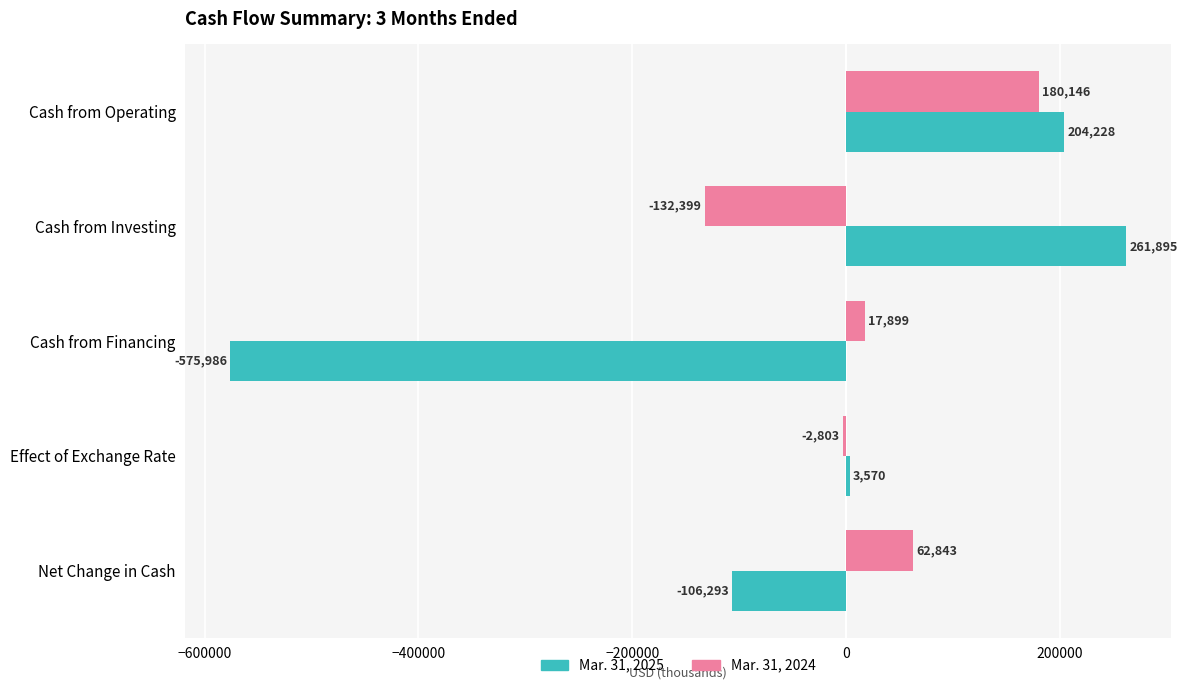

What is the sum of all Mar. 31, 2024 values?

125686